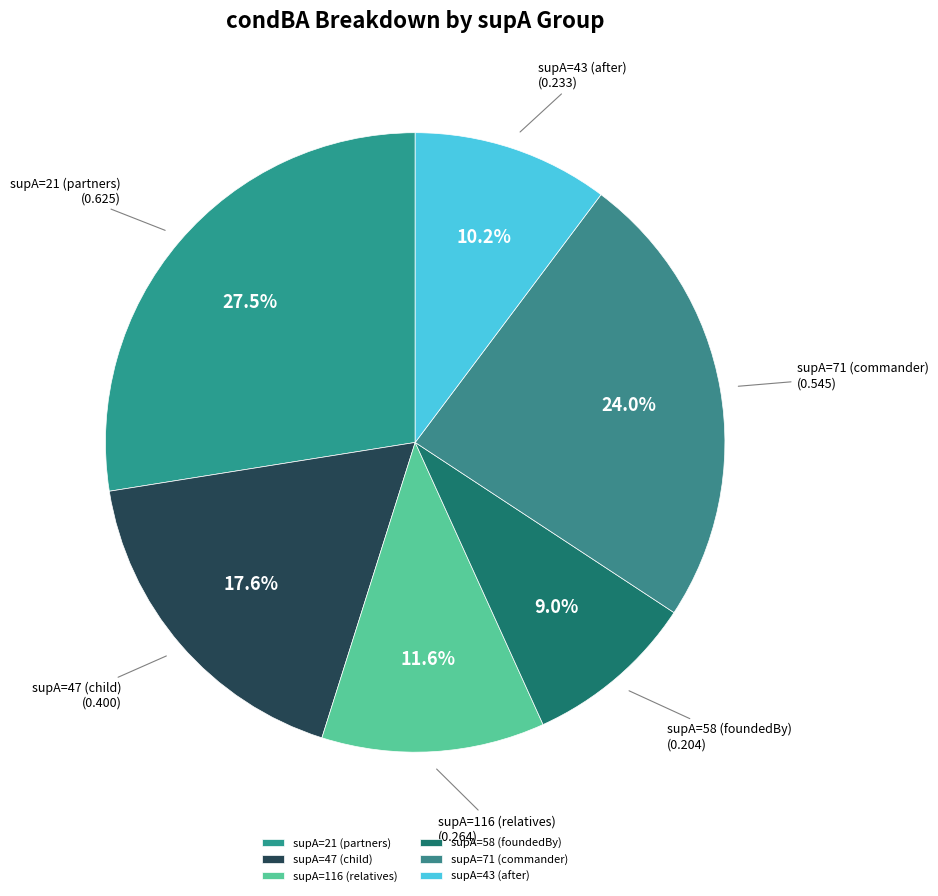

Count the number of slices in the pie.

6